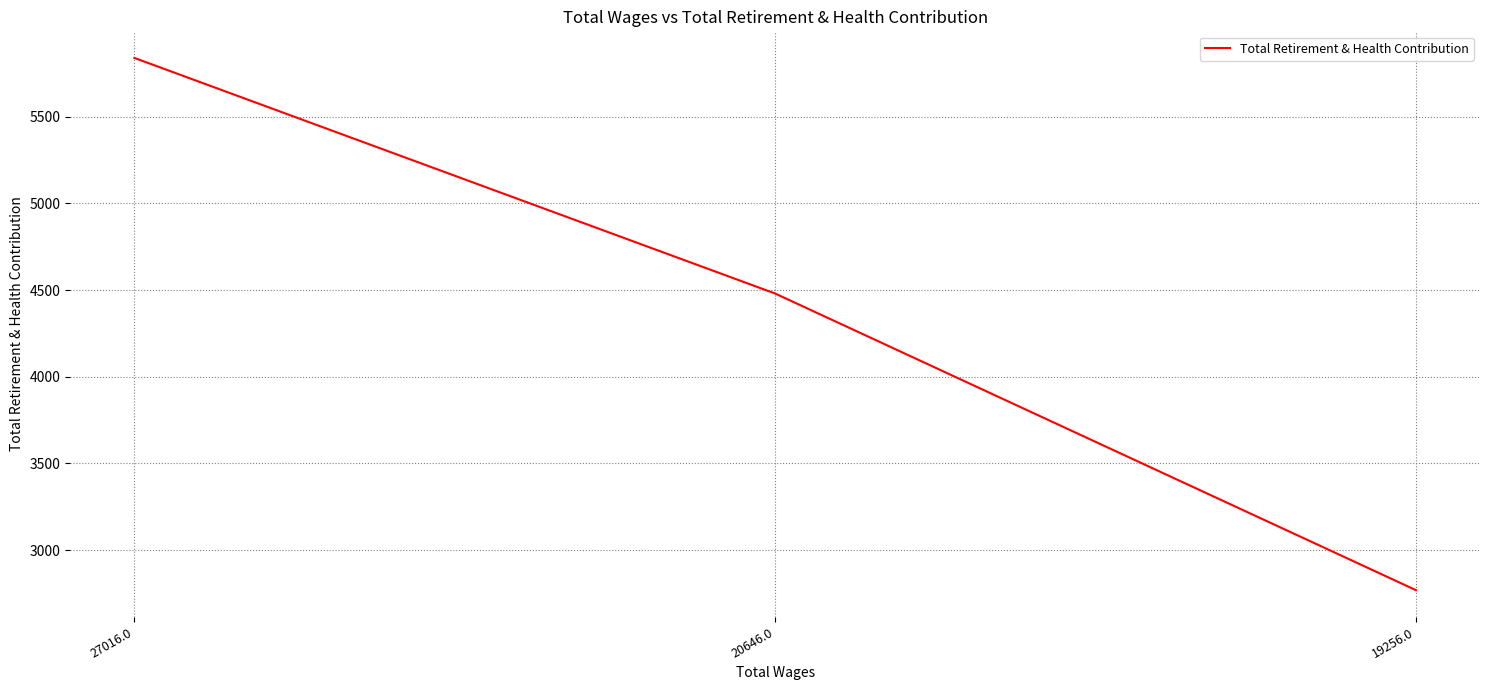

What is the difference between the maximum and minimum values?

3070